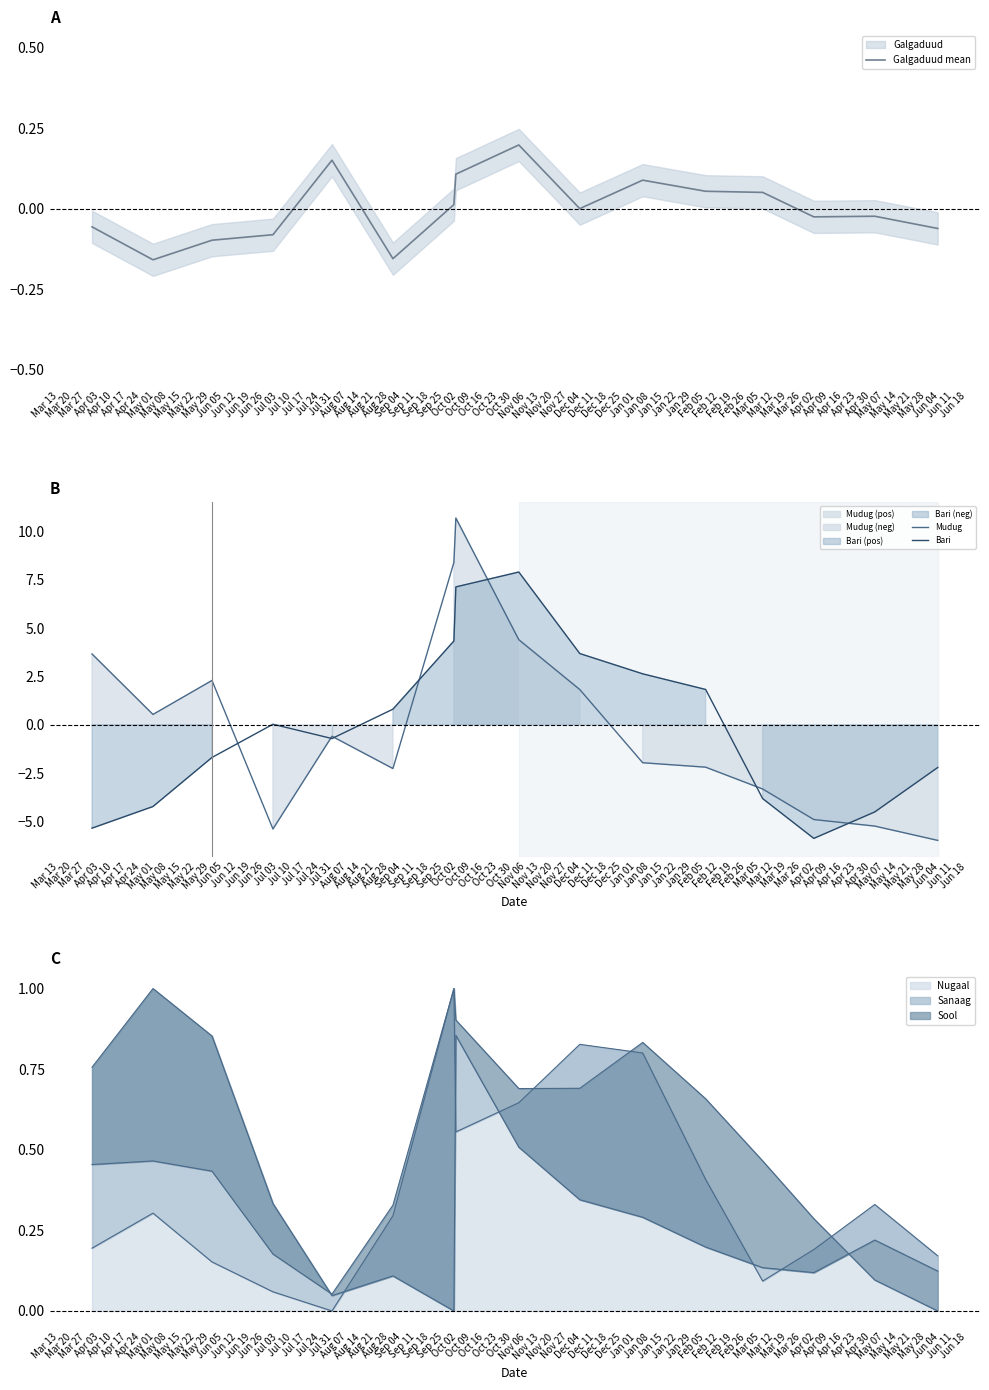

What is the value of the Mudug point at the 8th from the left?

10.7